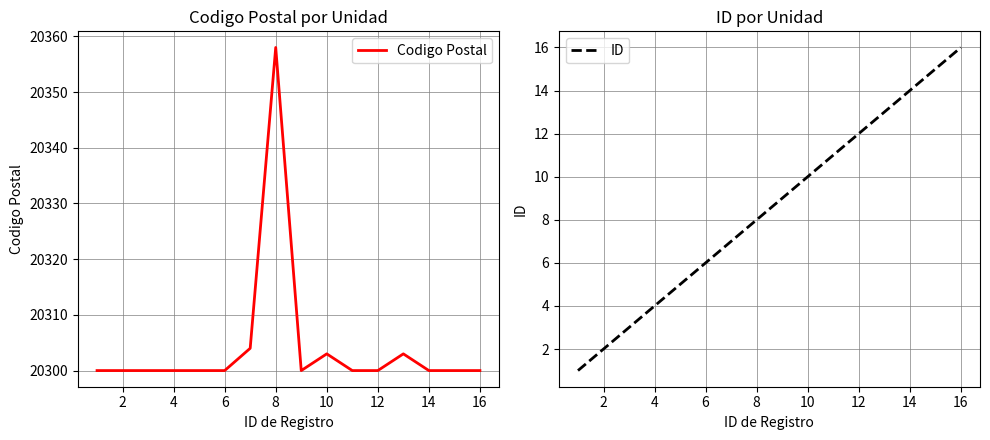

Is it true that Codigo Postal equals 32184 at 2?

False